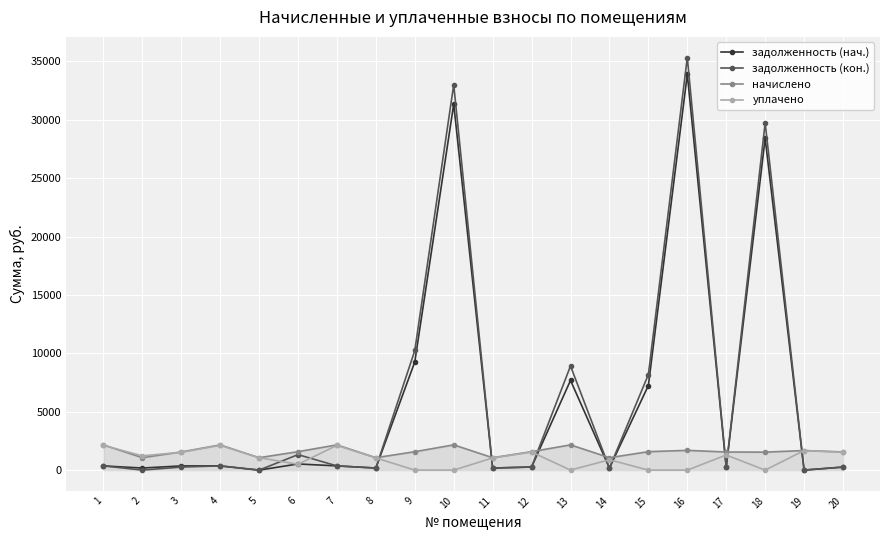

Which series ends up on top after the final intersection of уплачено and задолженность (нач.)?

уплачено